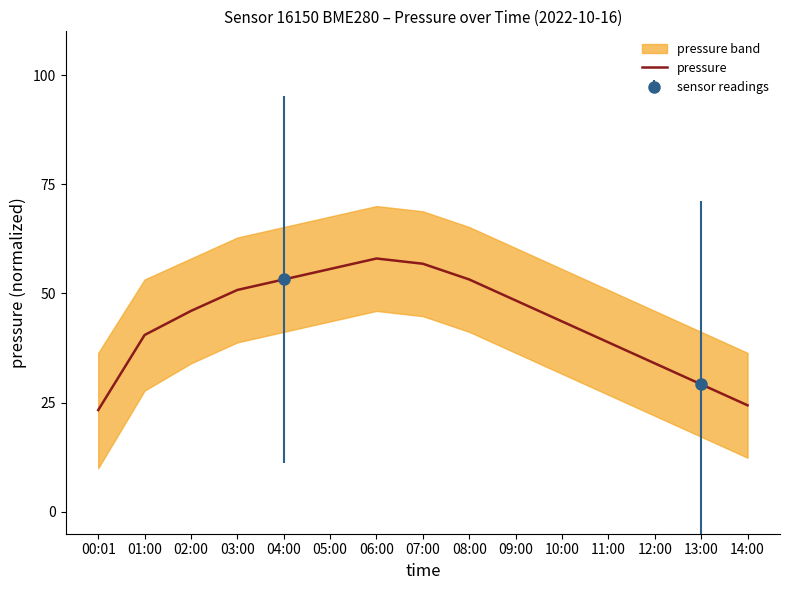

What is the maximum value shown in the chart?

58.0